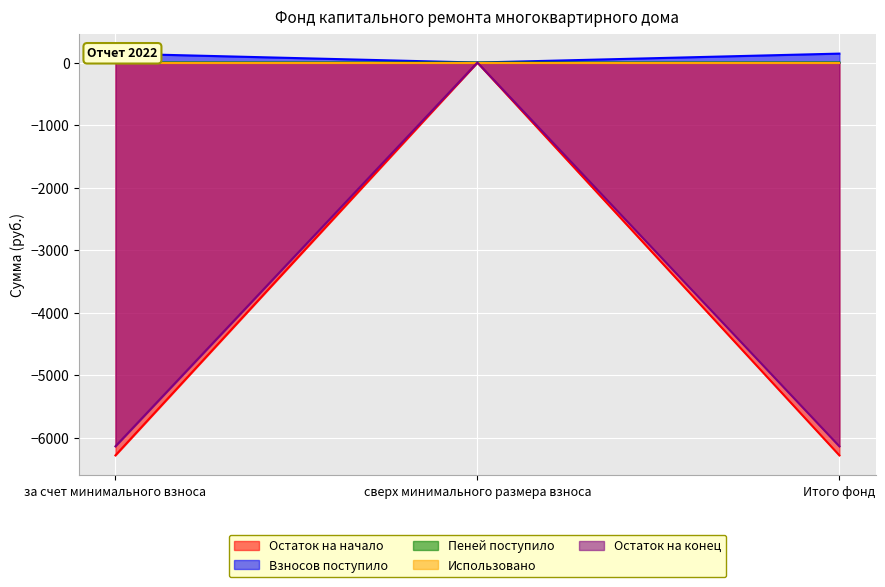

Between Итого фонд and за счет минимального взноса, which is larger?

Итого фонд